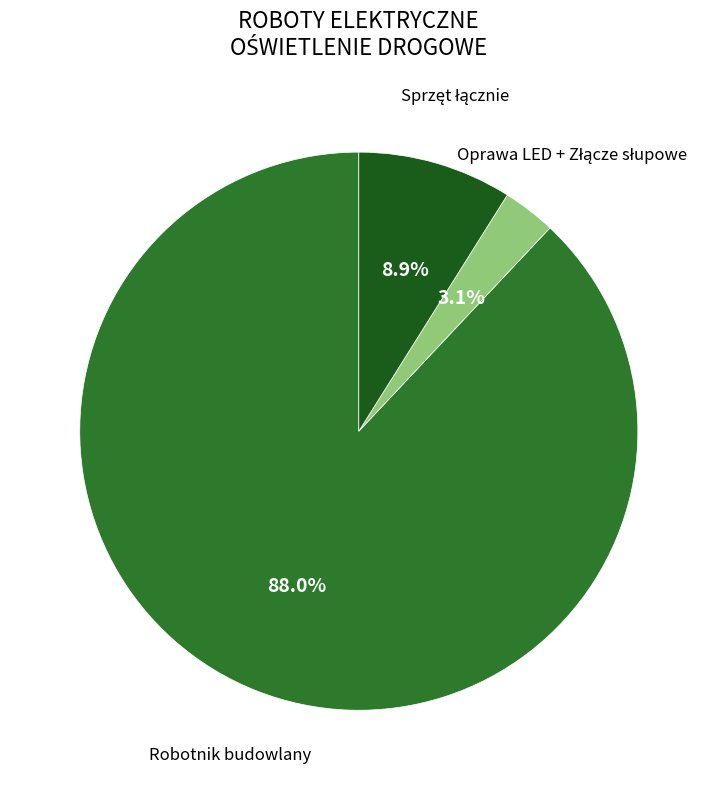

Is there a majority slice in this chart?

Yes